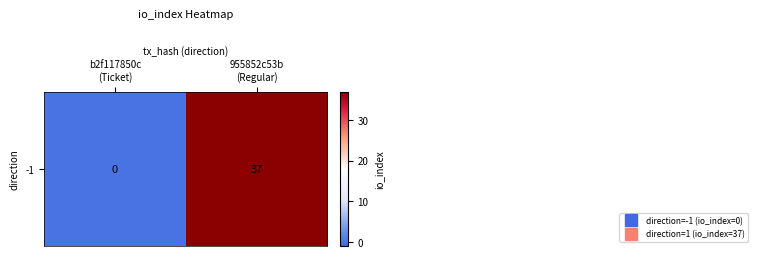

What is the sum of all values?

37